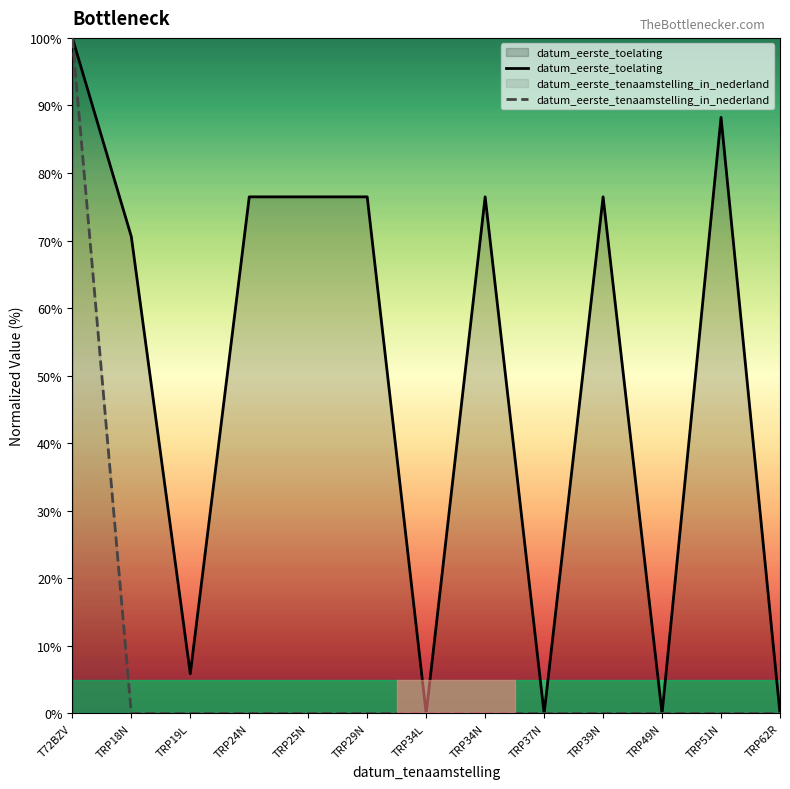

What is the approximate value of datum_eerste_toelating at TRP19L?

5.9